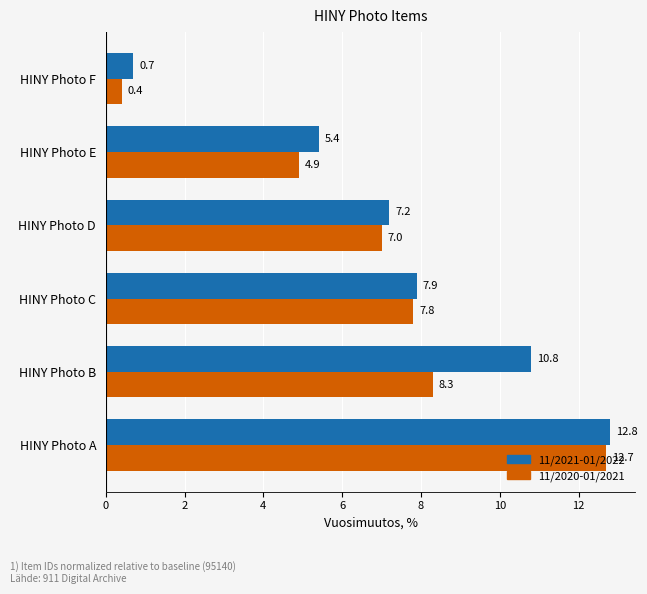

List the series in order of their peak value, highest first.

11/2021-01/2022, 11/2020-01/2021